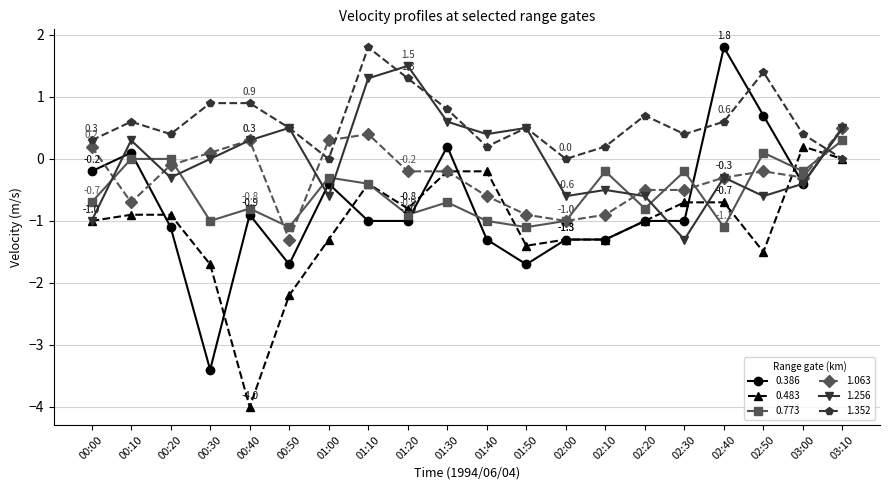

True or false: 0.773 and 1.063 intersect in this chart.

True